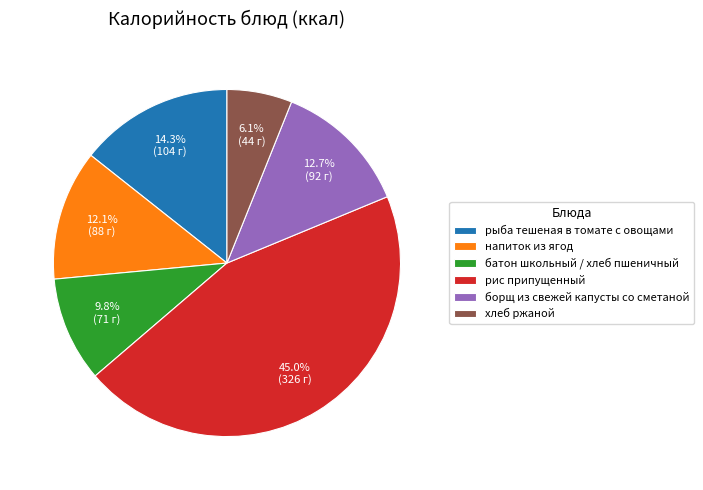

To the nearest percent, what is the difference between the largest and smallest slice percentages?

39%